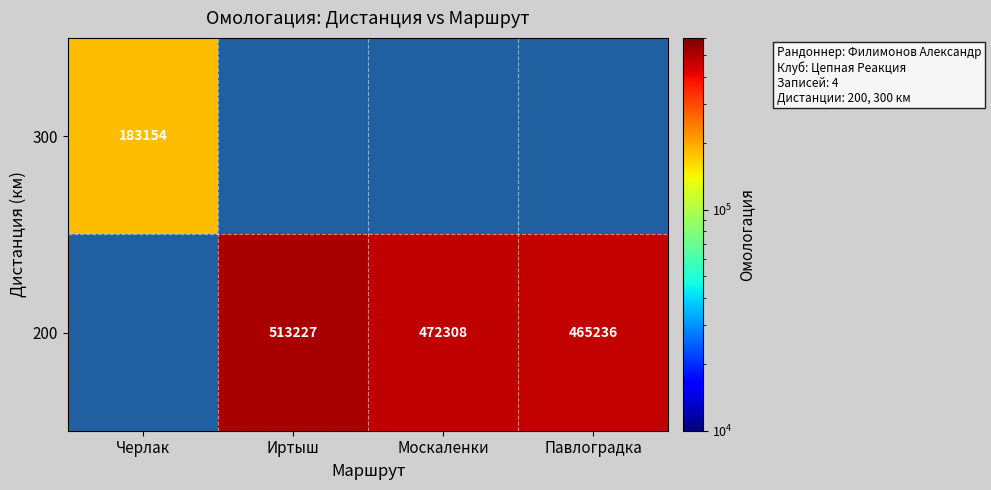

Which category has the highest value across all series?

Иртыш